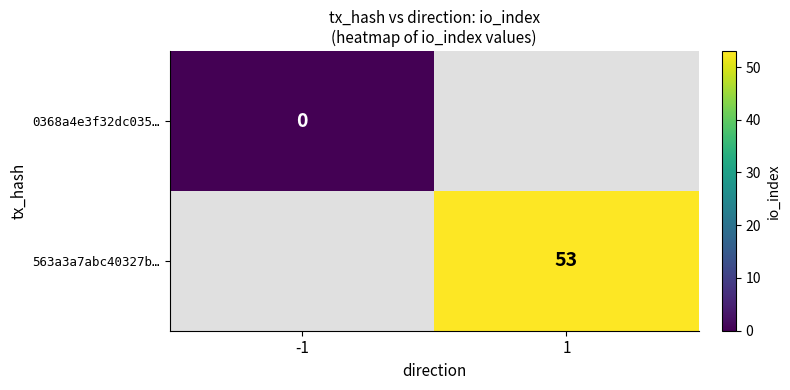

Which category has the lowest value in the 0368a4e3f32dc035… series?

-1